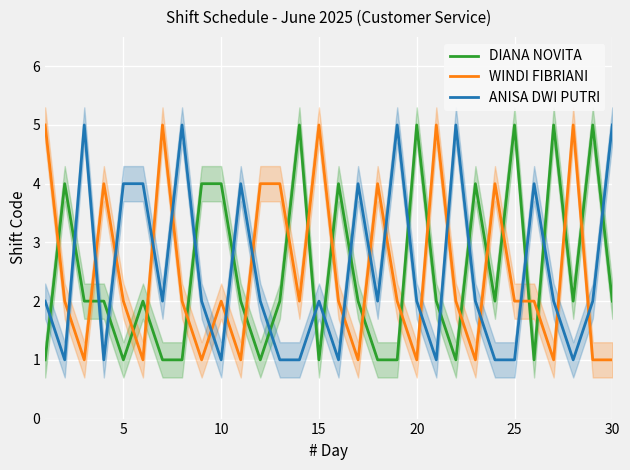

Which series ends up on top after the final intersection of WINDI FIBRIANI and DIANA NOVITA?

DIANA NOVITA